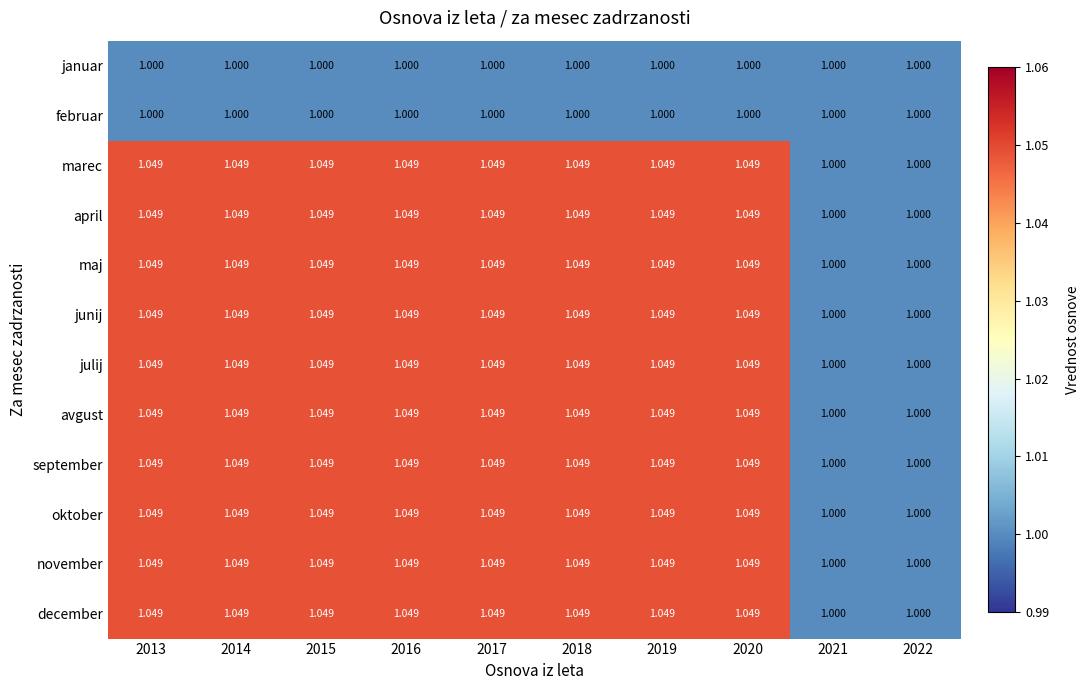

What is the total value across all series at 2017?

12.5